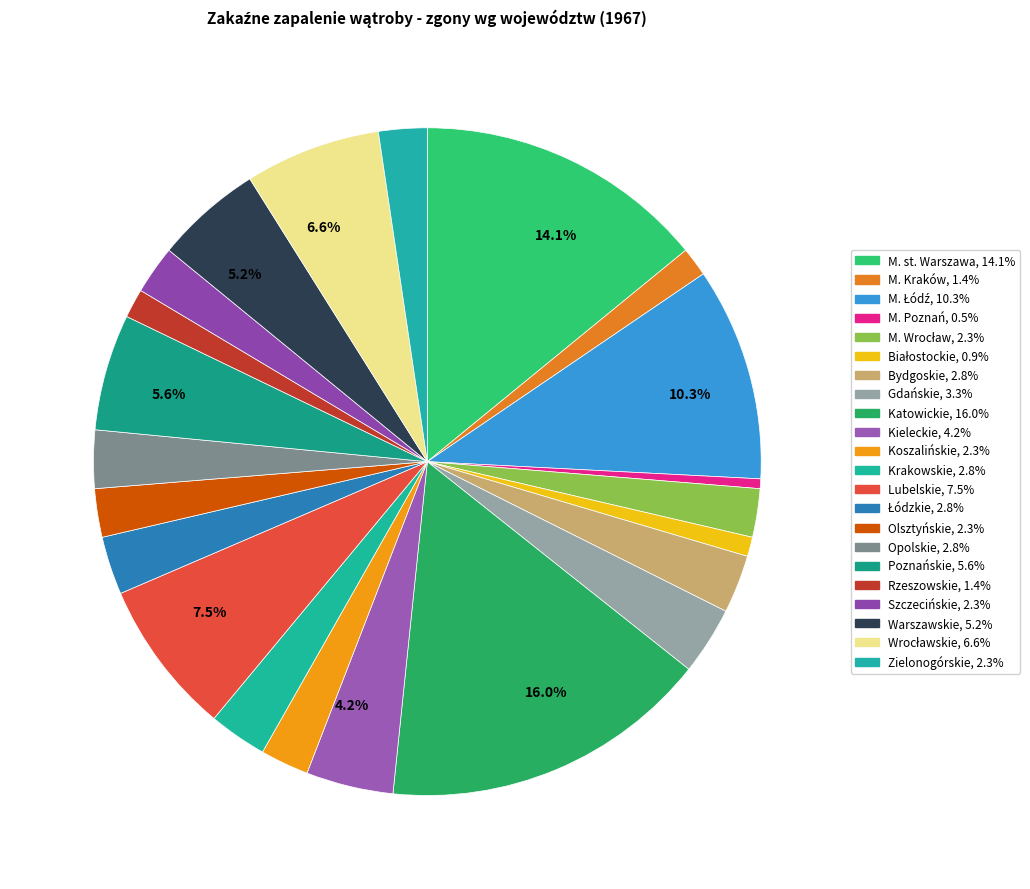

To the nearest percent, what is the average slice percentage?

5%